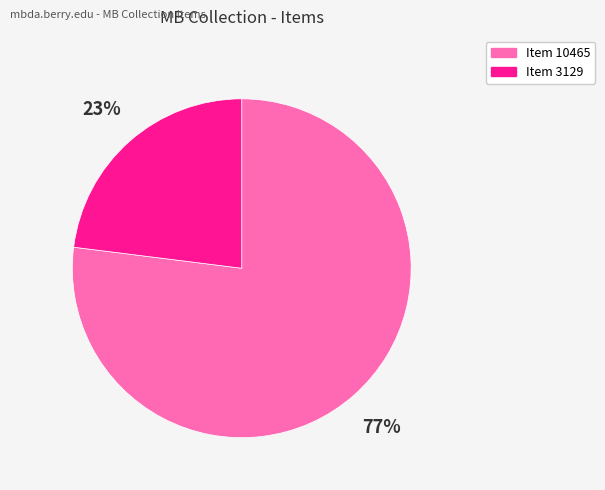

To the nearest percent, what is the average slice percentage?

50%